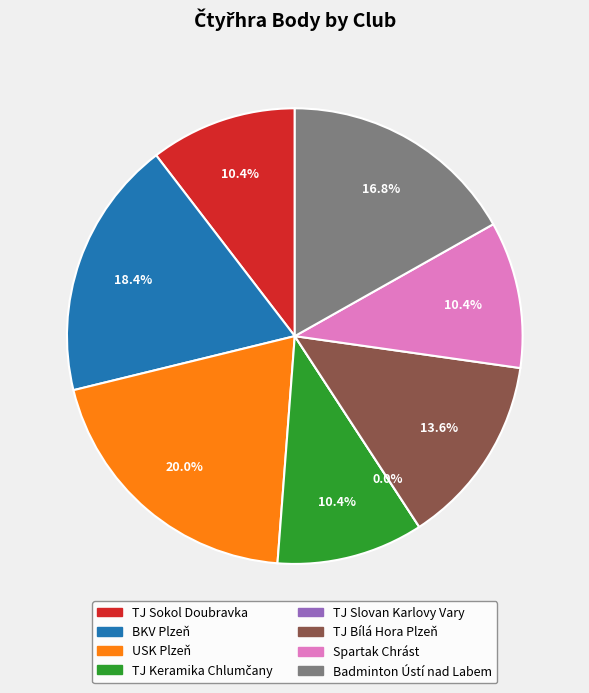

Rank the categories by value from lowest to highest.

TJ Slovan Karlovy Vary, TJ Sokol Doubravka, TJ Keramika Chlumčany, Spartak Chrást, TJ Bílá Hora Plzeň, Badminton Ústí nad Labem, BKV Plzeň, USK Plzeň